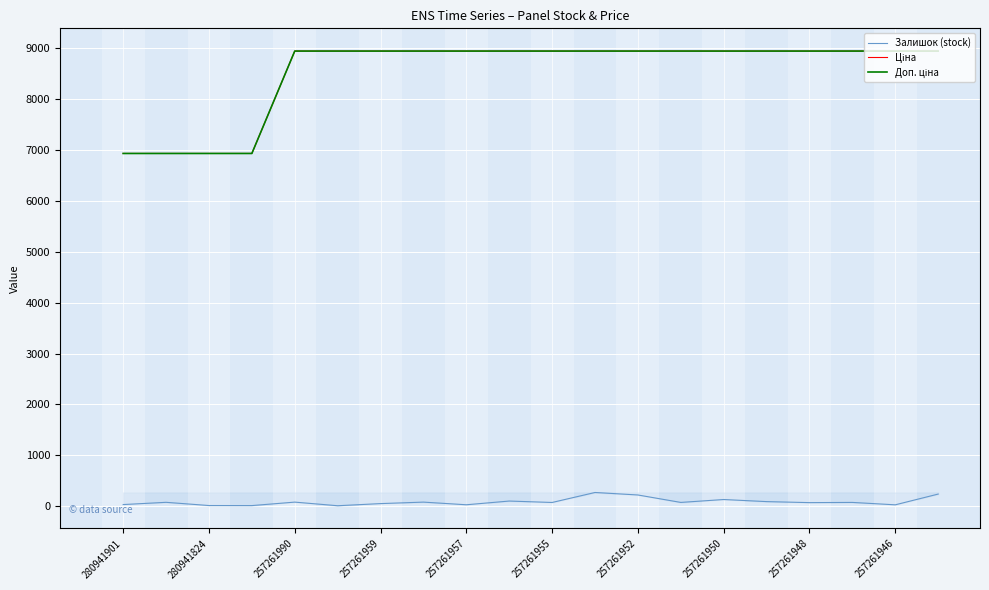

Does the chart display data point markers on the line(s)?

No